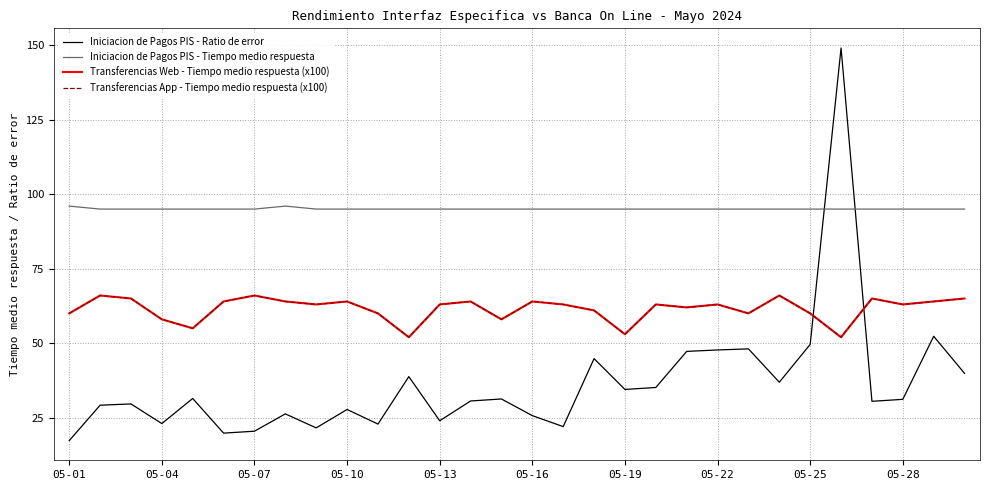

Is this an area chart (filled region under the line)?

No